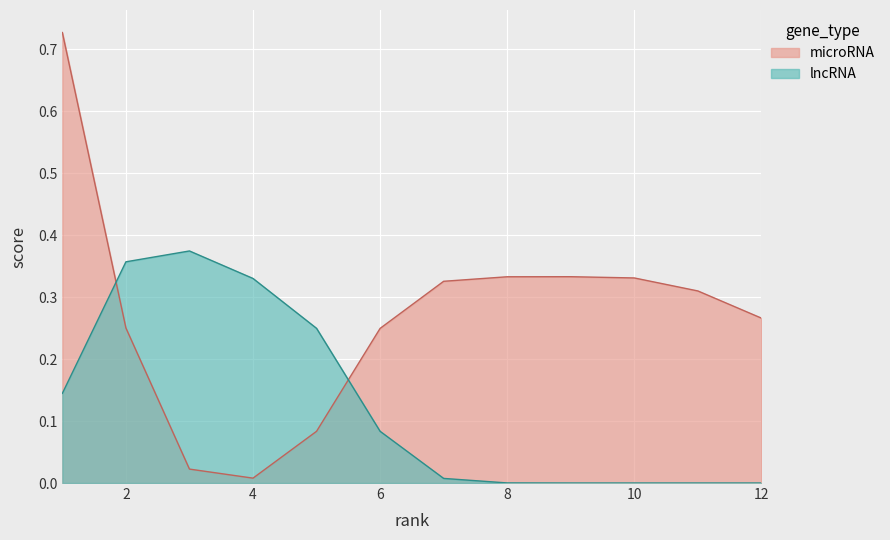

True or false: there are more than 0 points higher than both neighbors.

False